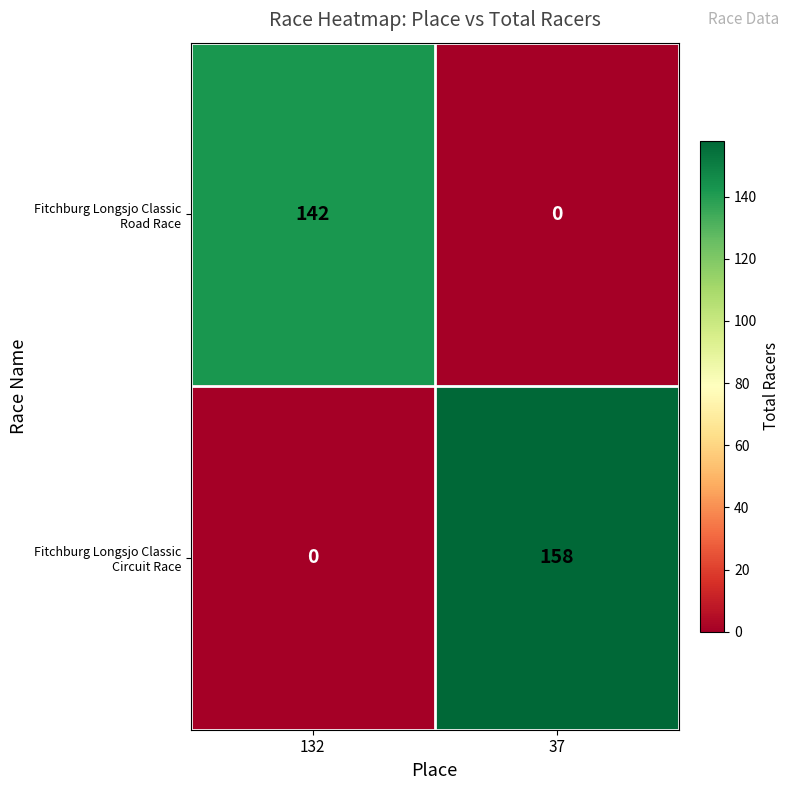

What is the difference between the highest and lowest values at 37?

158